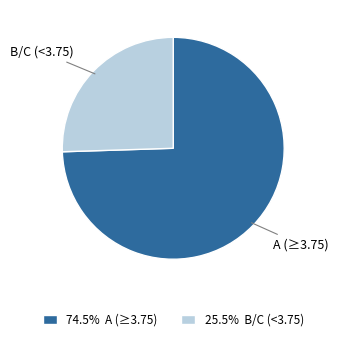

Is there a majority slice in this chart?

Yes